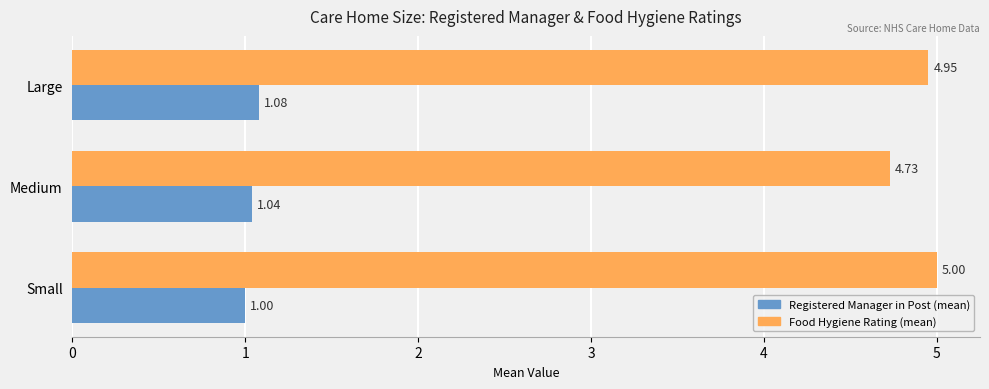

Which series has the widest spread of values?

Food Hygiene Rating (mean)